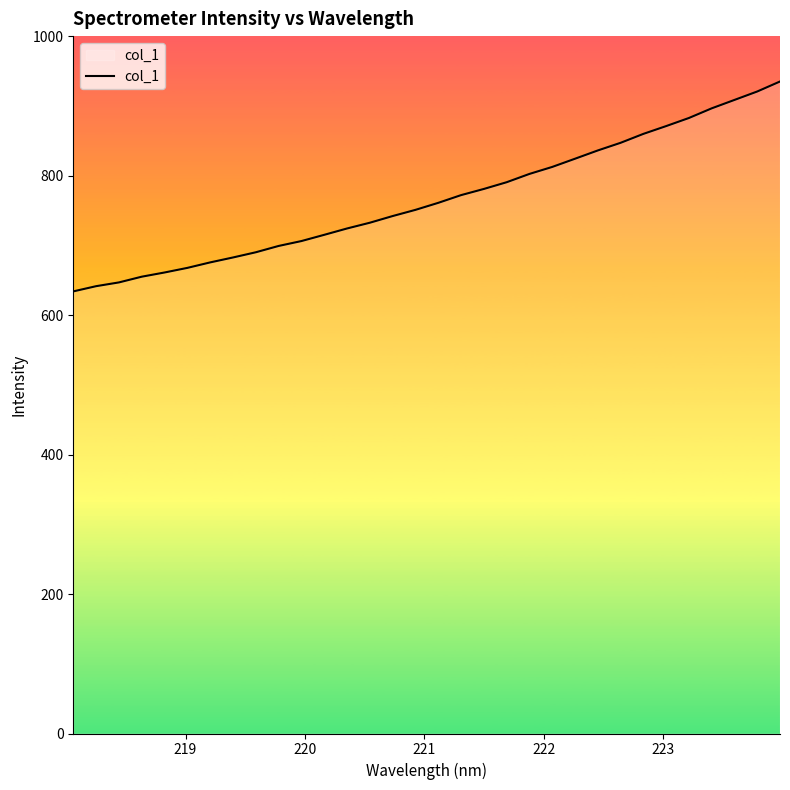

What is the maximum value shown in the chart?

934.9